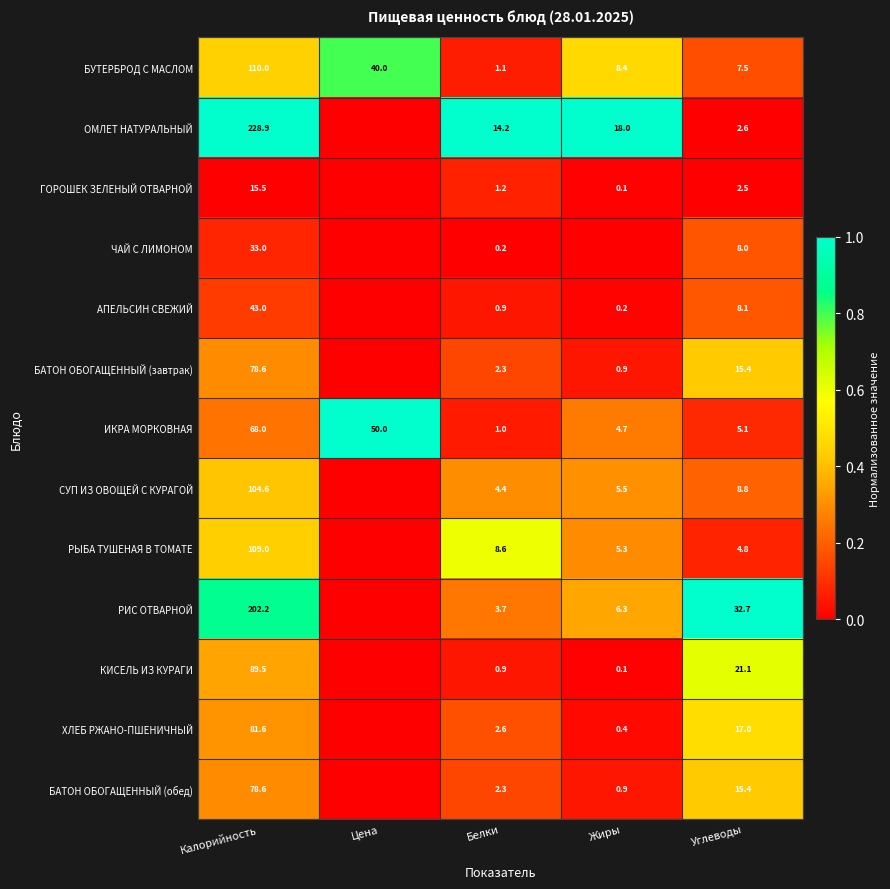

What is the sum of the КИСЕЛЬ ИЗ КУРАГИ values at Белки and Калорийность?

90.4